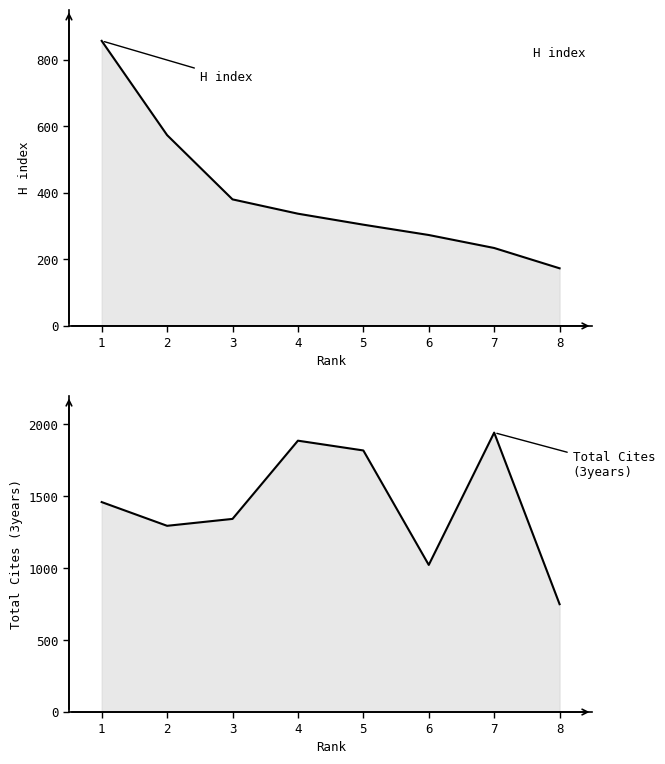

What is the approximate value of Total Cites (3years) at 6, to the nearest 10?

1020